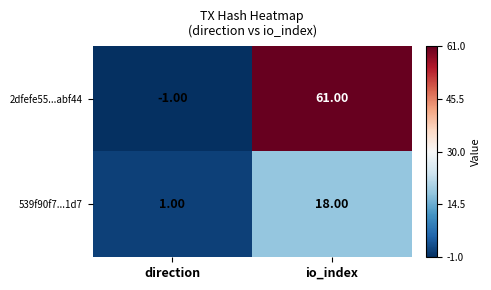

Rank the series by their average value, from lowest to highest.

539f90f7...1d7, 2dfefe55...abf44